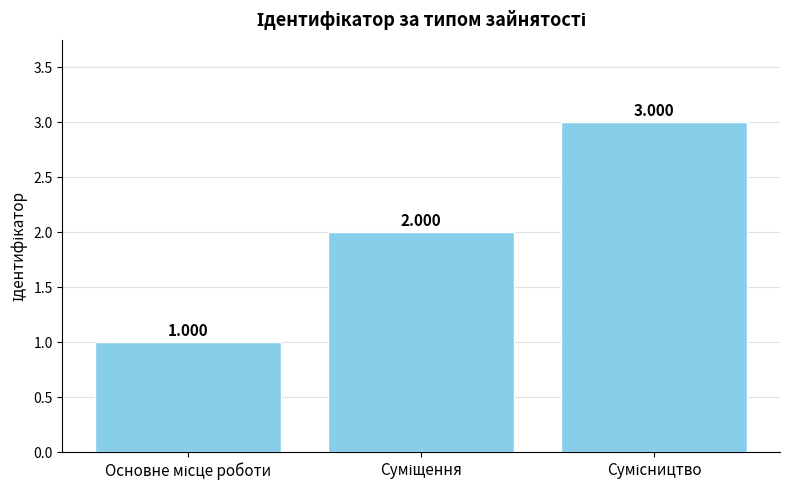

Does the chart contain any negative values?

No